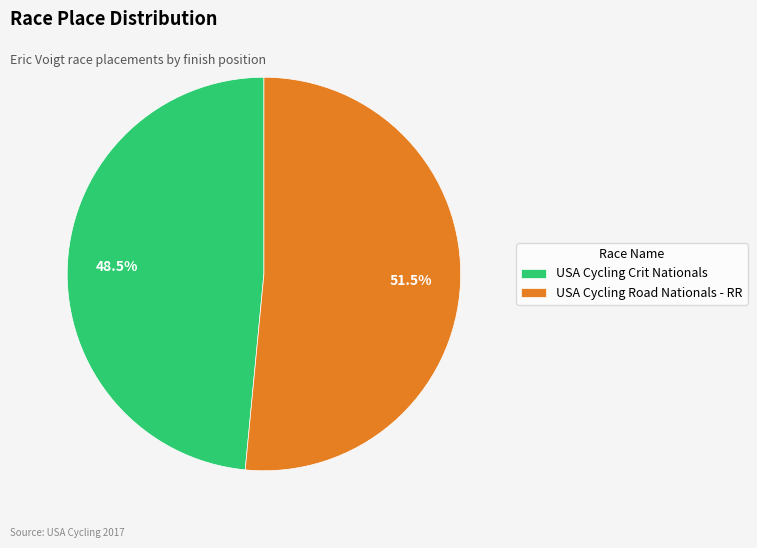

What portion of the pie excludes USA Cycling Road Nationals - RR?

48.5%